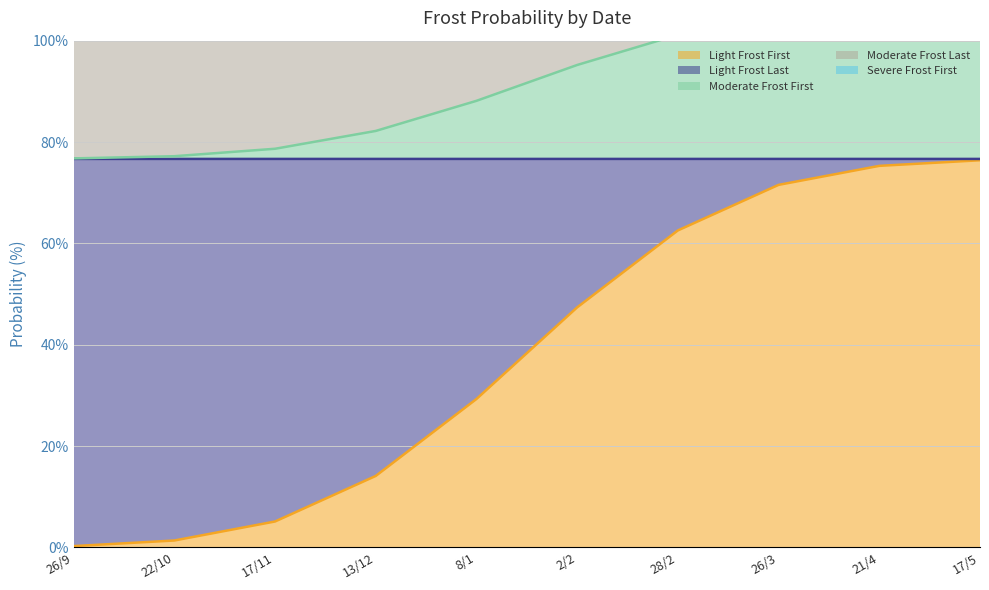

What is the difference between the highest and lowest values at 13/12?

95.0